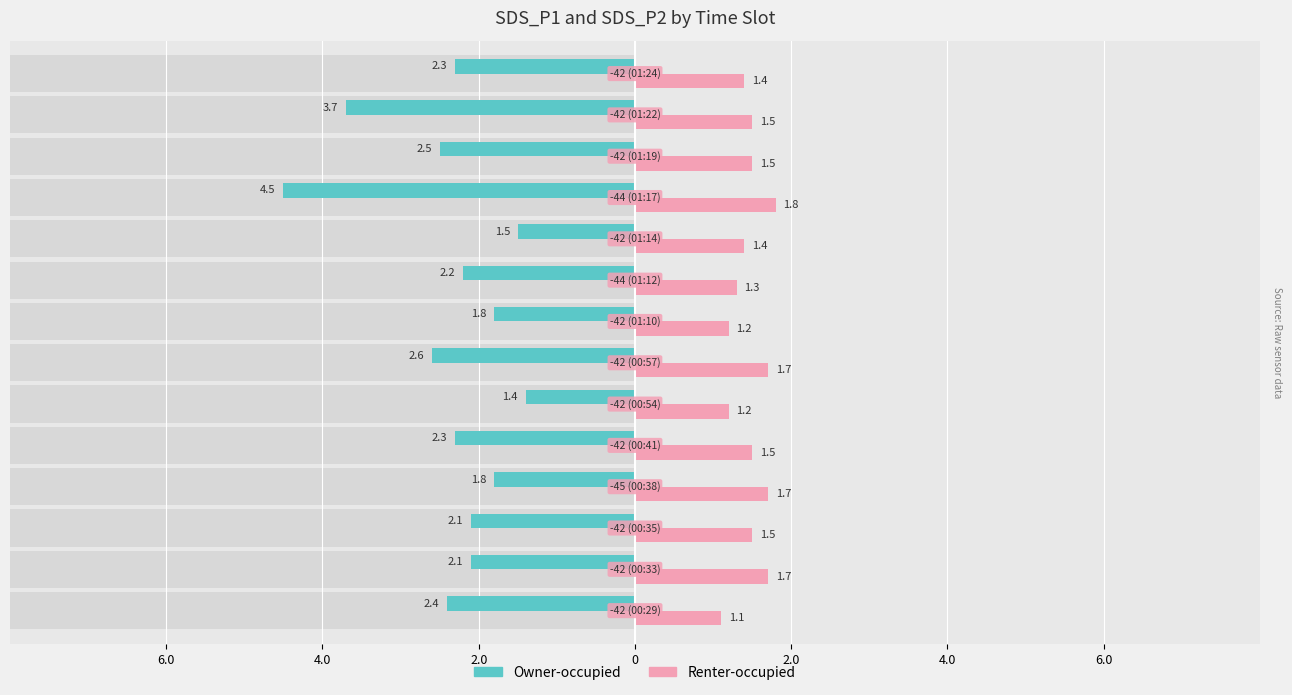

What is the minimum value for Renter-occupied?

1.1